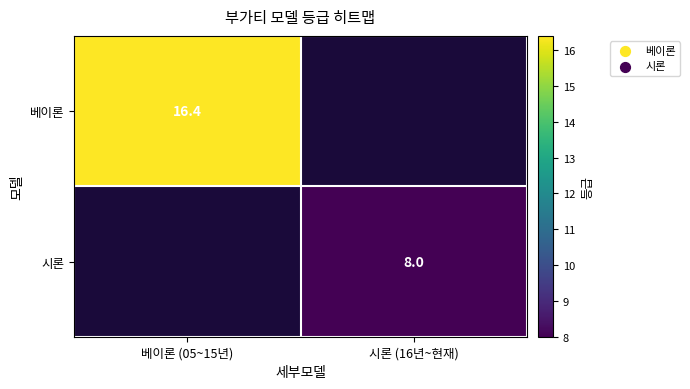

True or false: 베이론 has a value of 5.3 at 베이론 (05~15년).

False